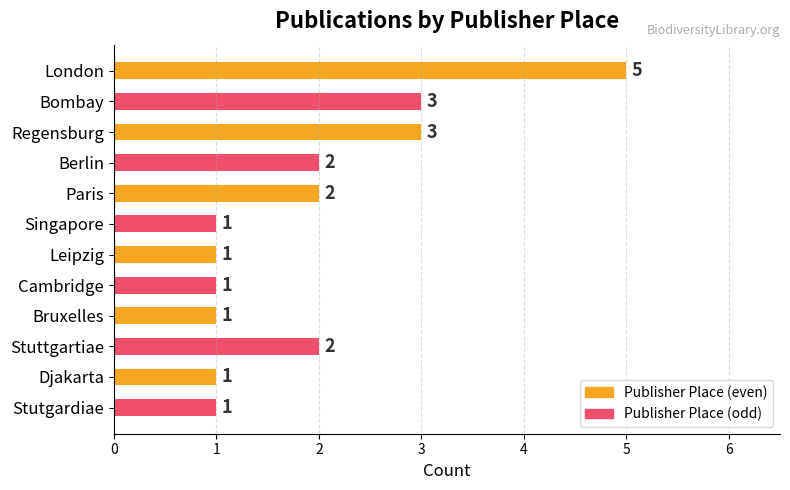

What is the maximum value shown in the chart?

5